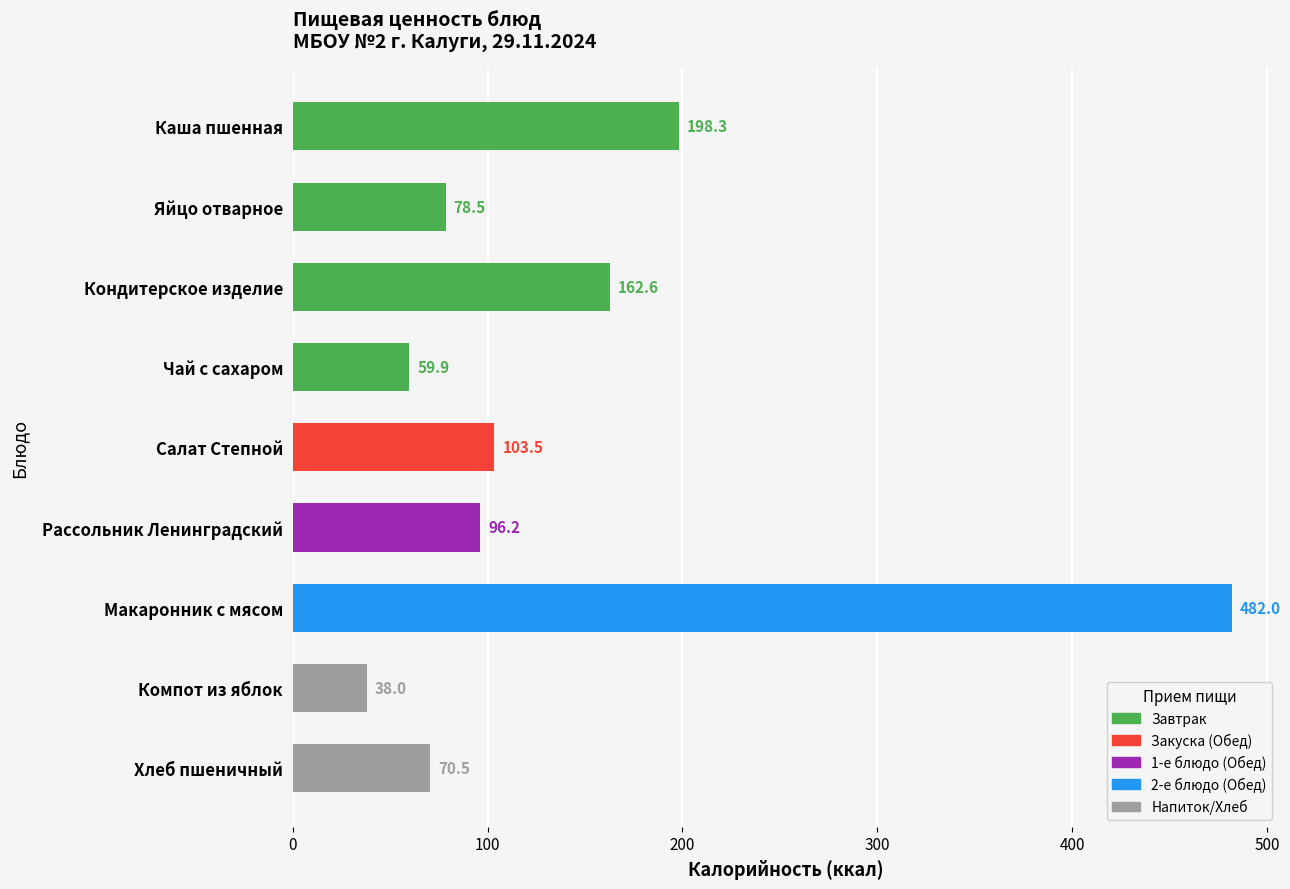

Which label corresponds to the smallest value in the chart?

Компот из яблок